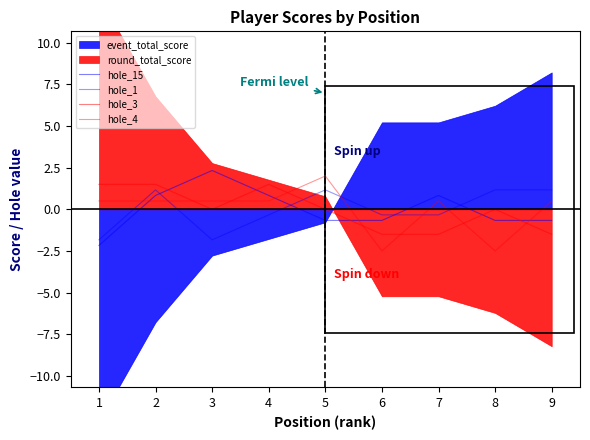

What is the sum of the hole_3 values at 7 and 9?

-3.0